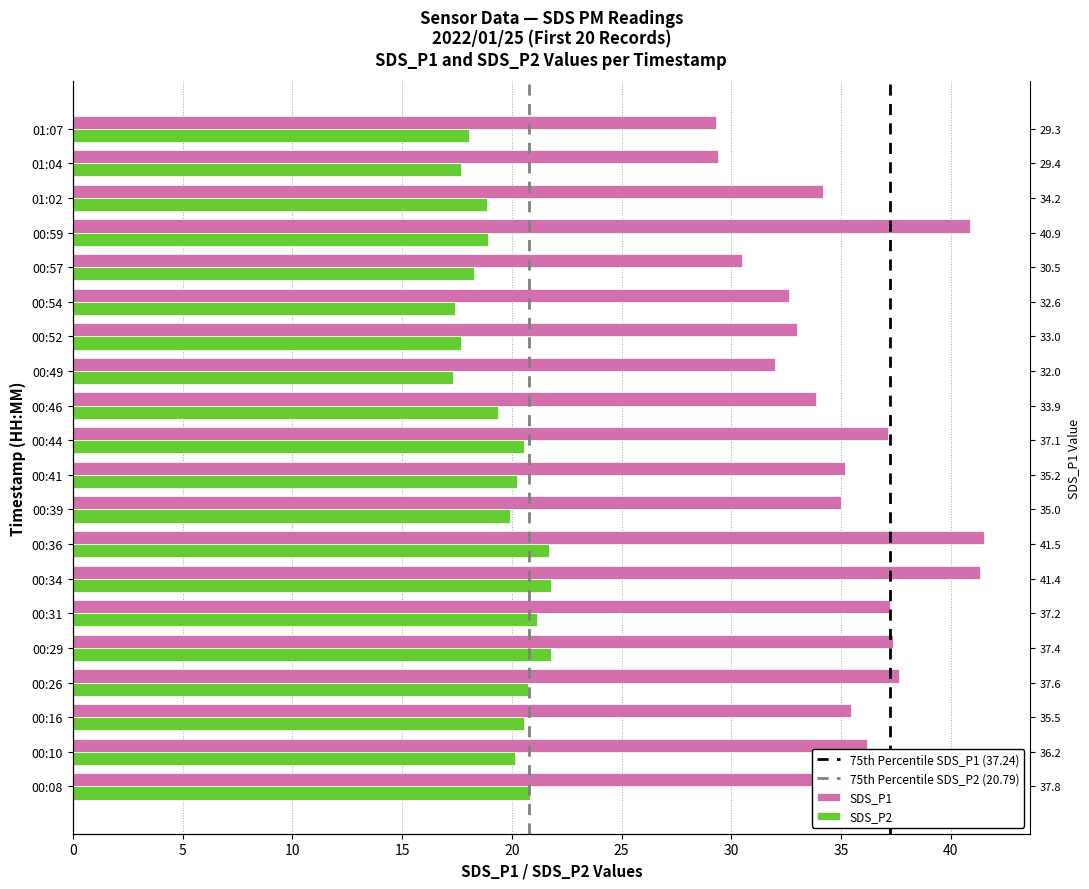

Where does the SDS_P2 series first go above 20?

00:08